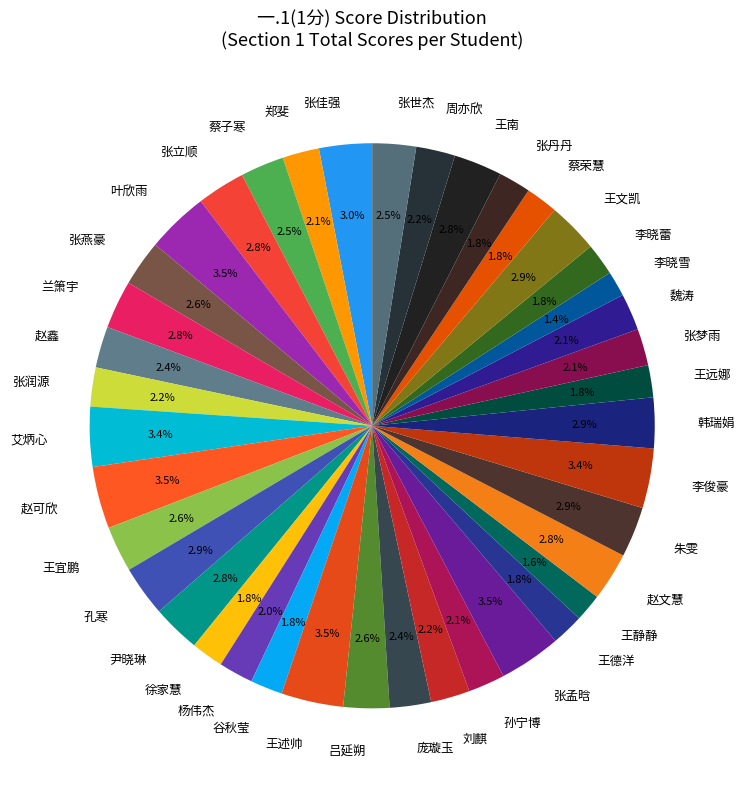

Is 兰箫宇 the majority of the pie?

No